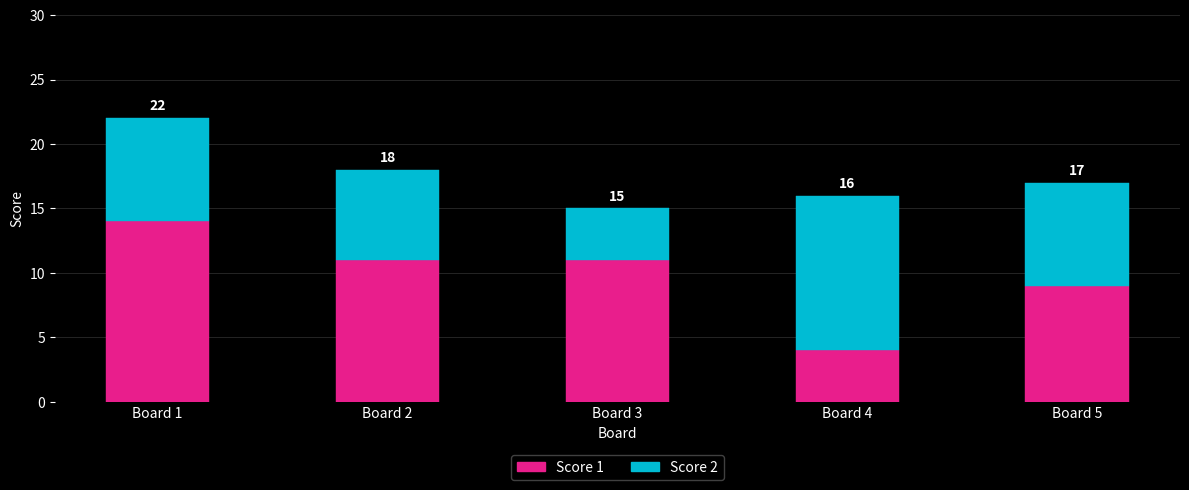

Are the bars grouped side by side (vs. stacked)?

No